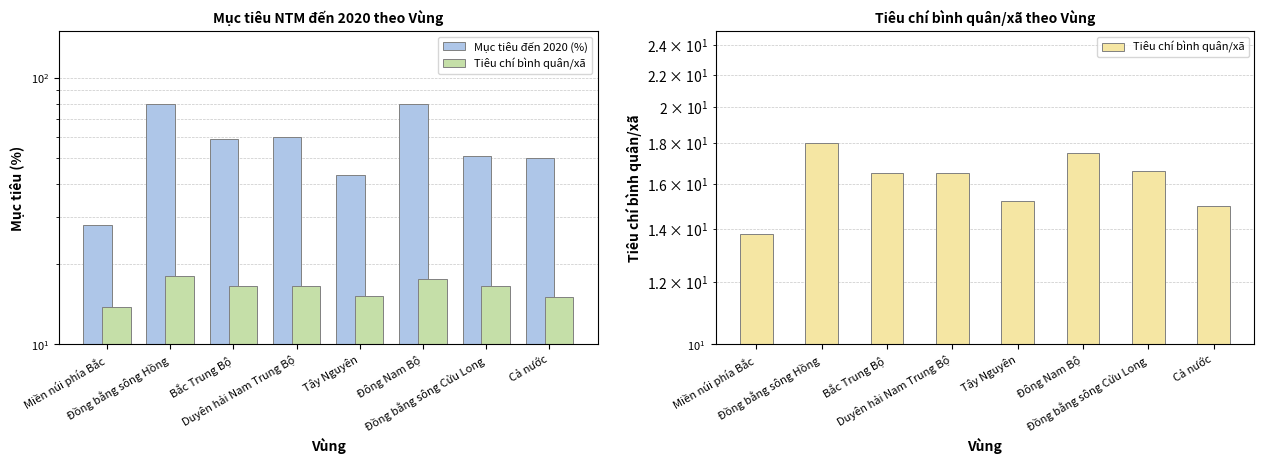

Is the value of Mục tiêu đến 2020 (%) at Đông Nam Bộ greater than the value of Tiêu chí bình quân/xã at Duyên hải Nam Trung Bộ?

Yes